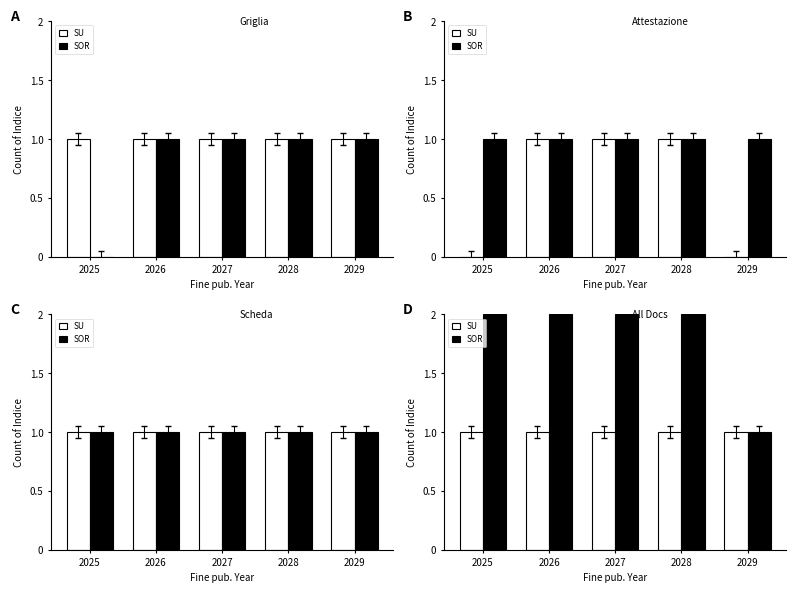

Which has a higher value, 2025 or 2027?

2025